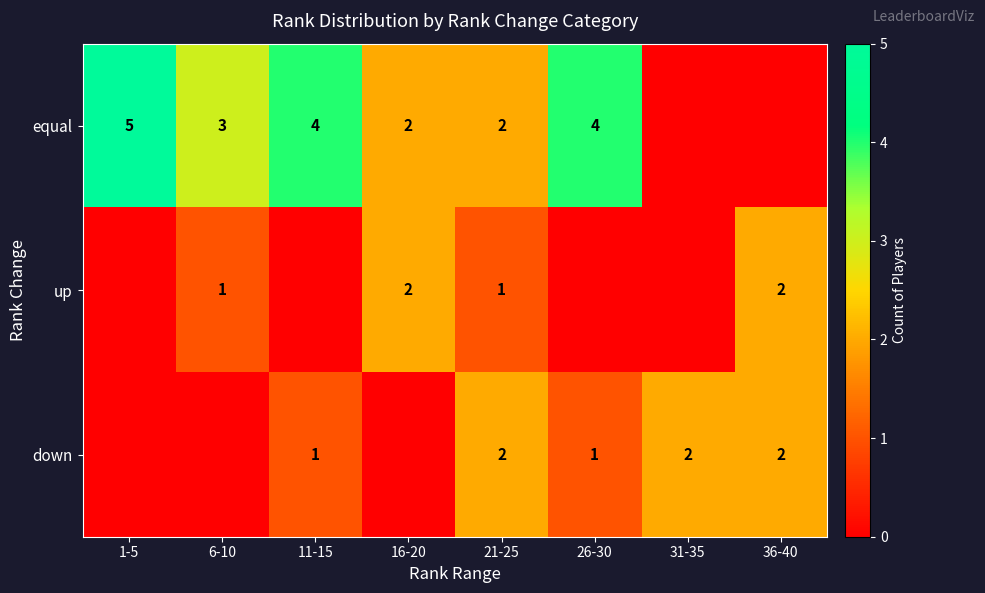

What is the sum of the down values at 31-35 and 11-15?

3